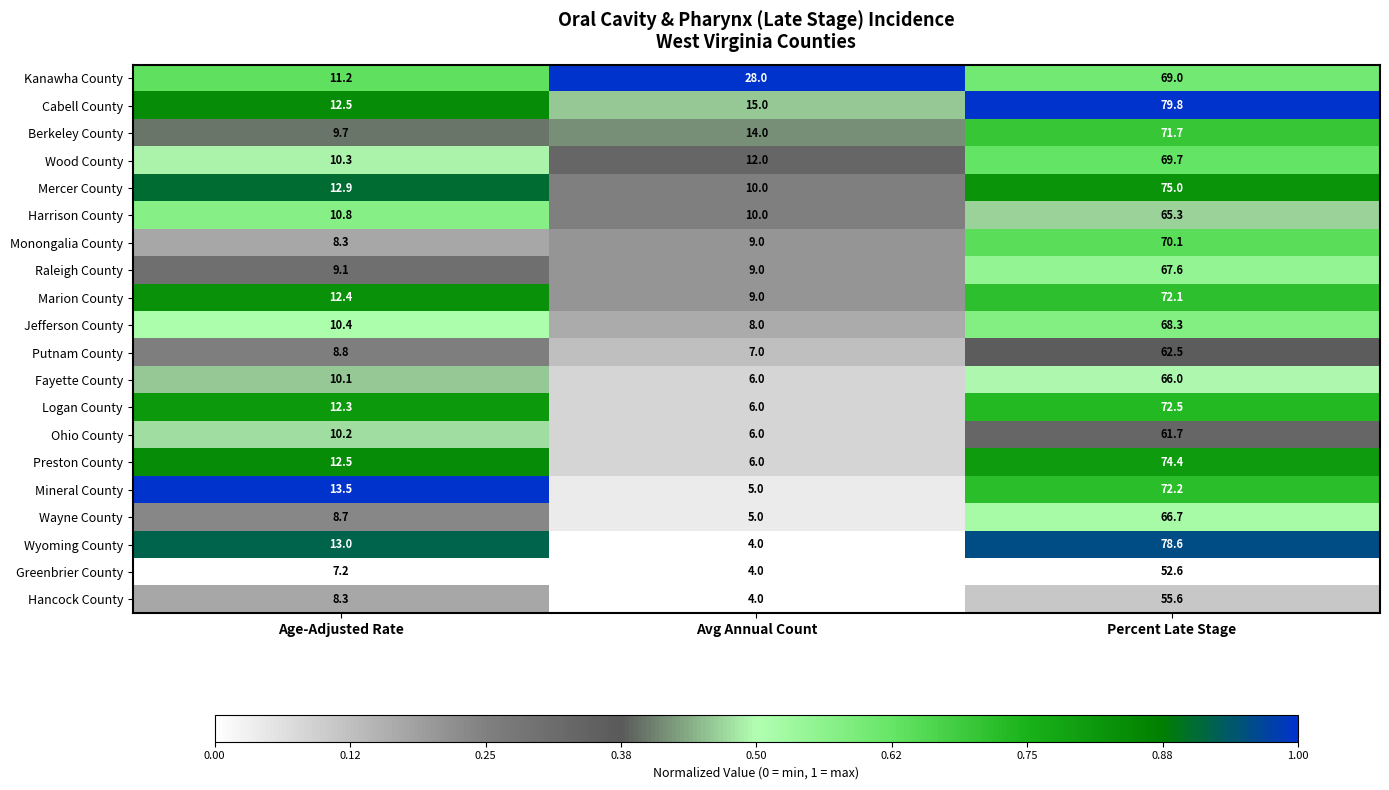

The value of Raleigh County at Percent Late Stage is 67.6. True or false?

True